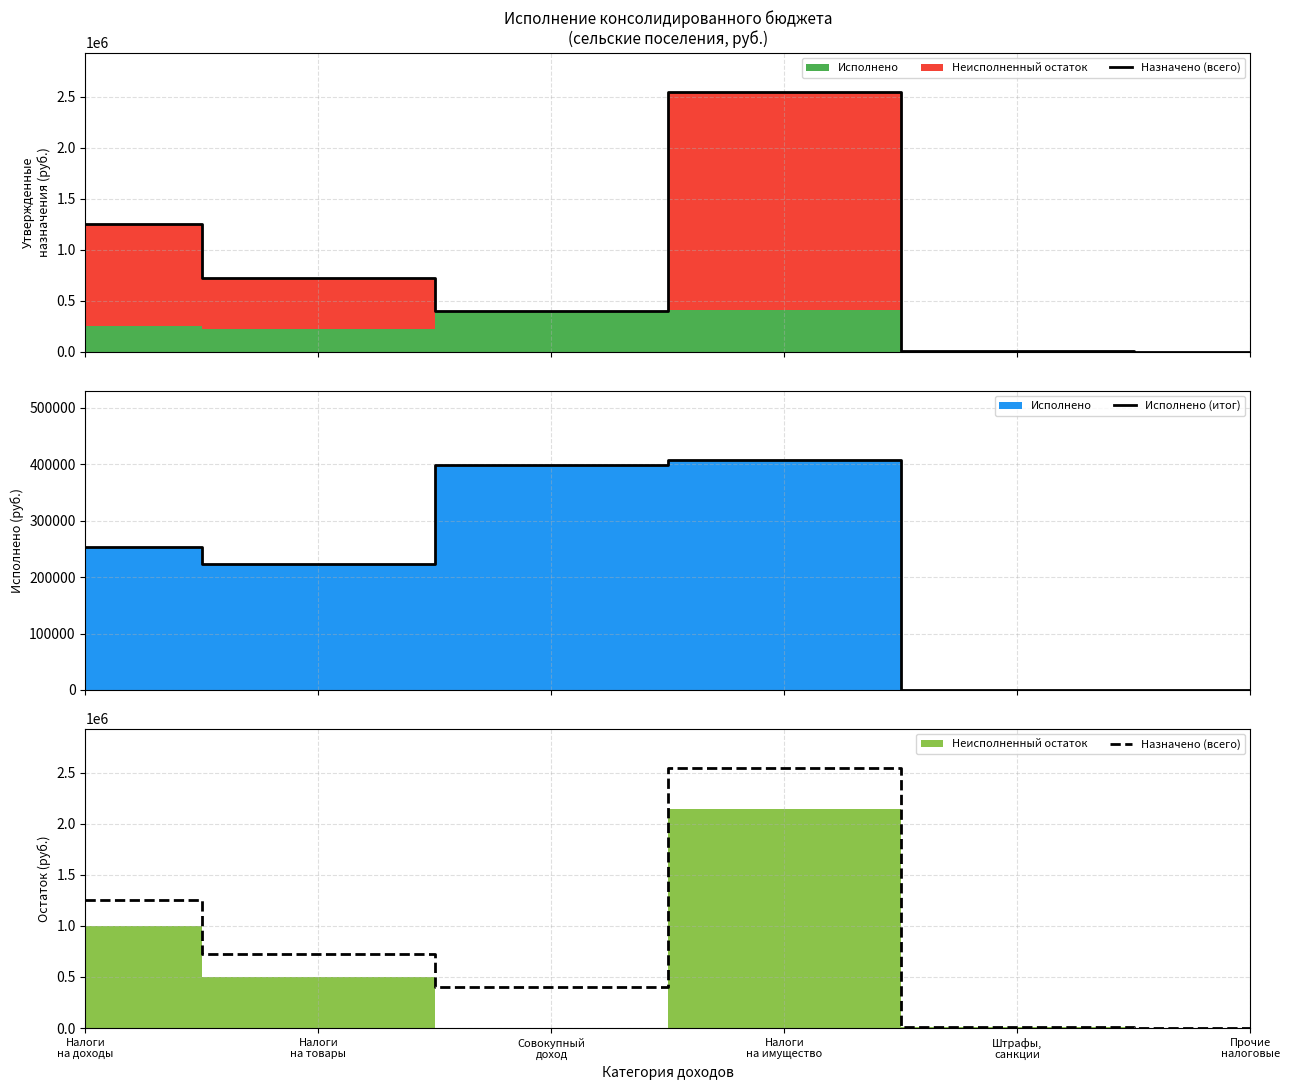

Reading right to left, list all the values displayed in this chart.

Назначено (всего): 0.0	10700.0	2550100.0	400000.0	724300.0	1250000.0
Исполнено (итог): 0.0	0.0	408306.1	399194.0	224154.5	253752.0